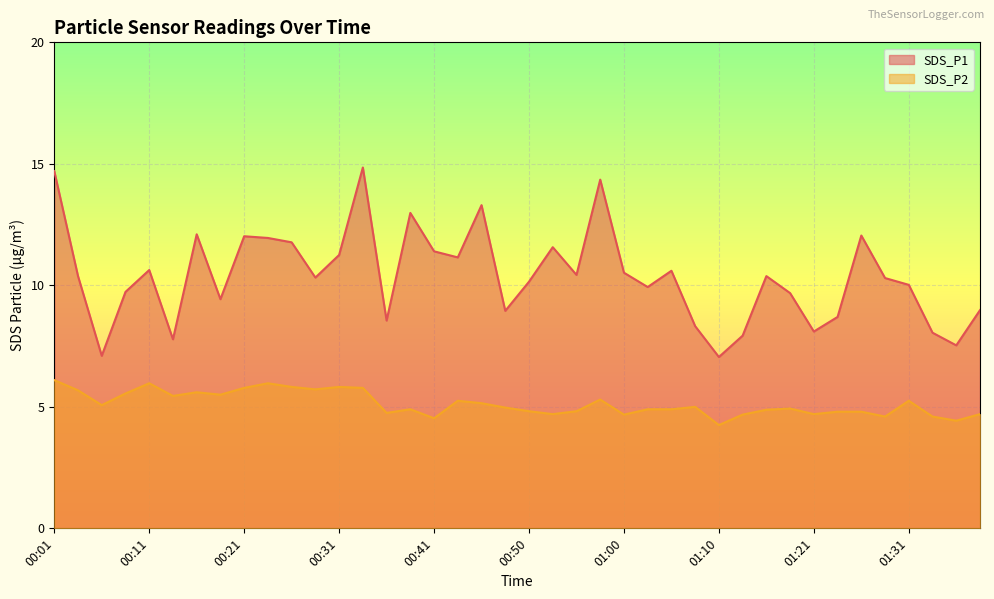

List the series in order of their overall mean, highest first.

SDS_P1, SDS_P2